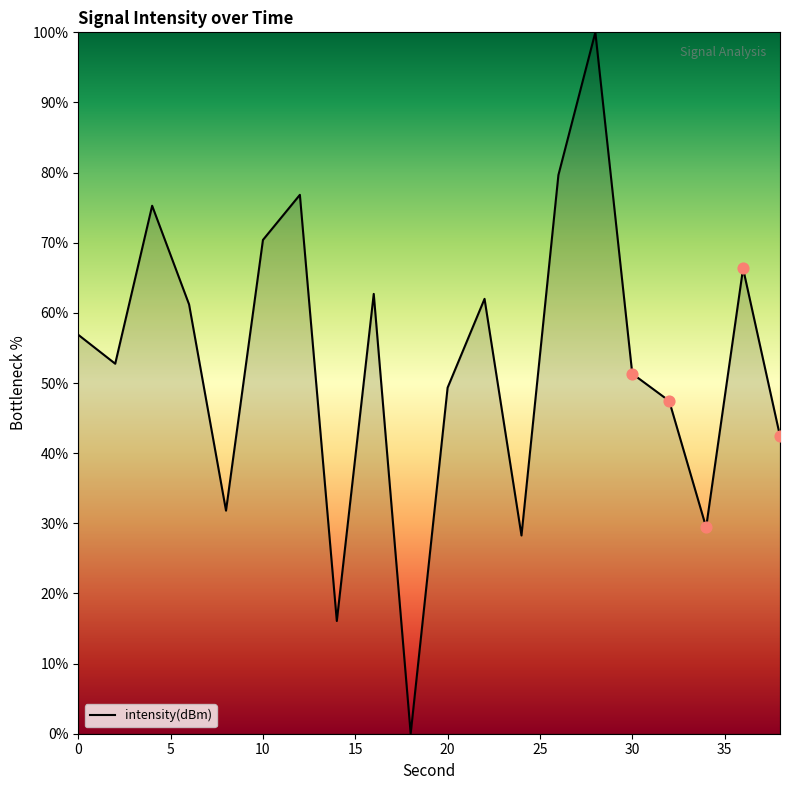

What is the greatest value displayed?

100.0